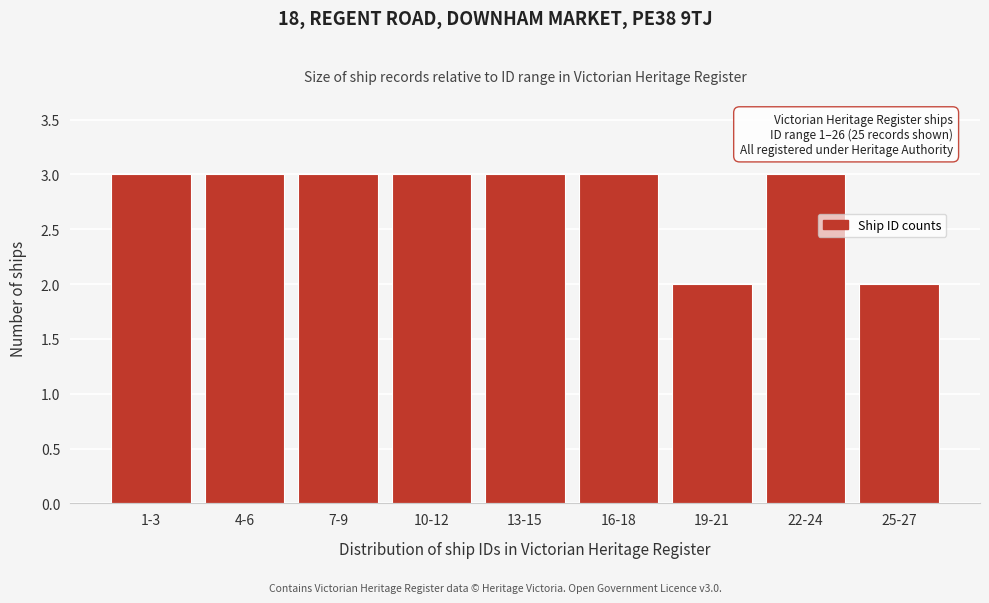

Reading left to right, extract all data points from this chart.

1-3=3	4-6=3	7-9=3	10-12=3	13-15=3	16-18=3	19-21=2	22-24=3	25-27=2